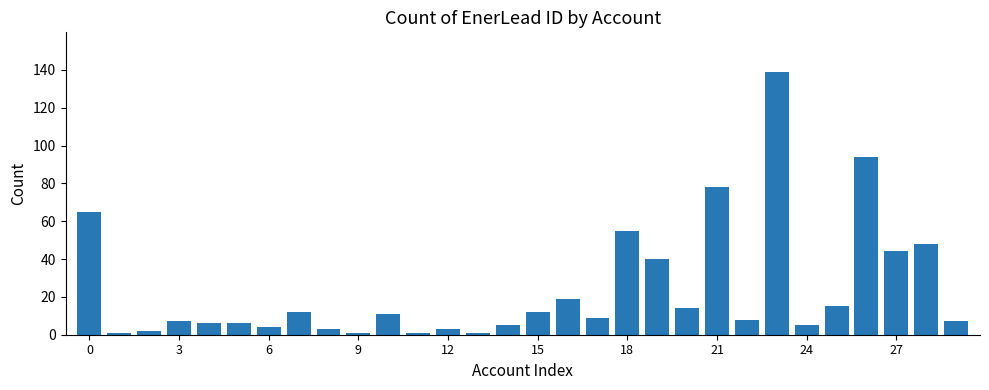

Reading right to left, what are all the values shown in this chart?

7	48	44	94	15	5	139	8	78	14	40	55	9	19	12	5	1	3	1	11	1	3	12	4	6	6	7	2	1	65